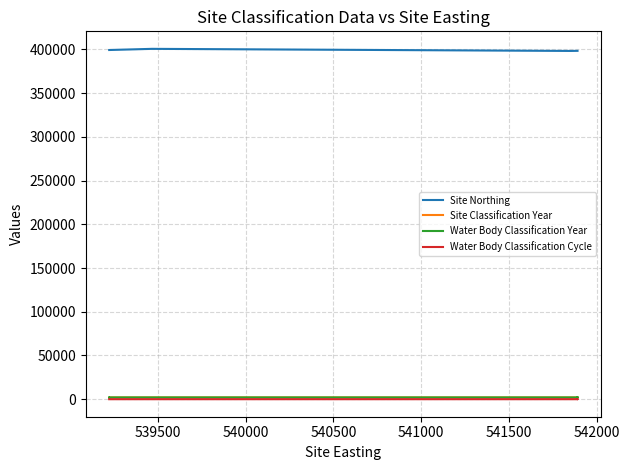

How many categories are shown in the chart?

15